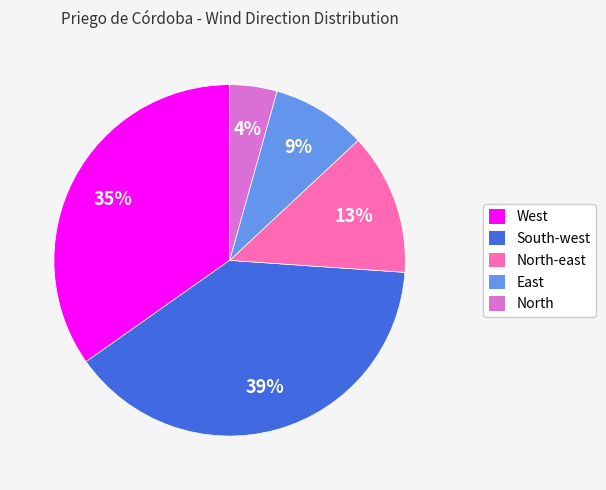

Do East and West together represent more than half of the pie?

No